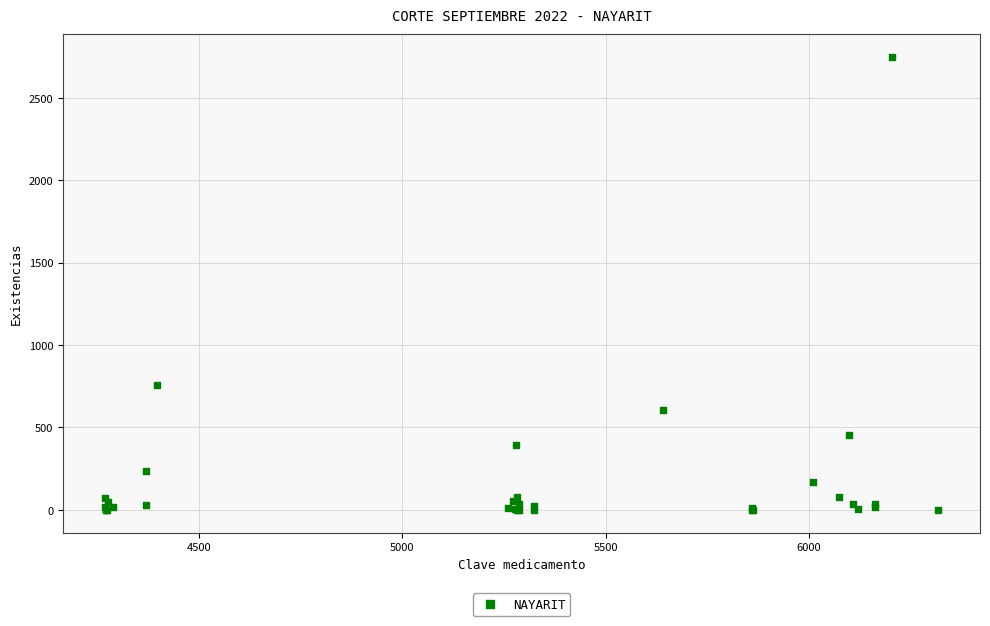

What Y value in the scatter plot is closest to 1374?

758